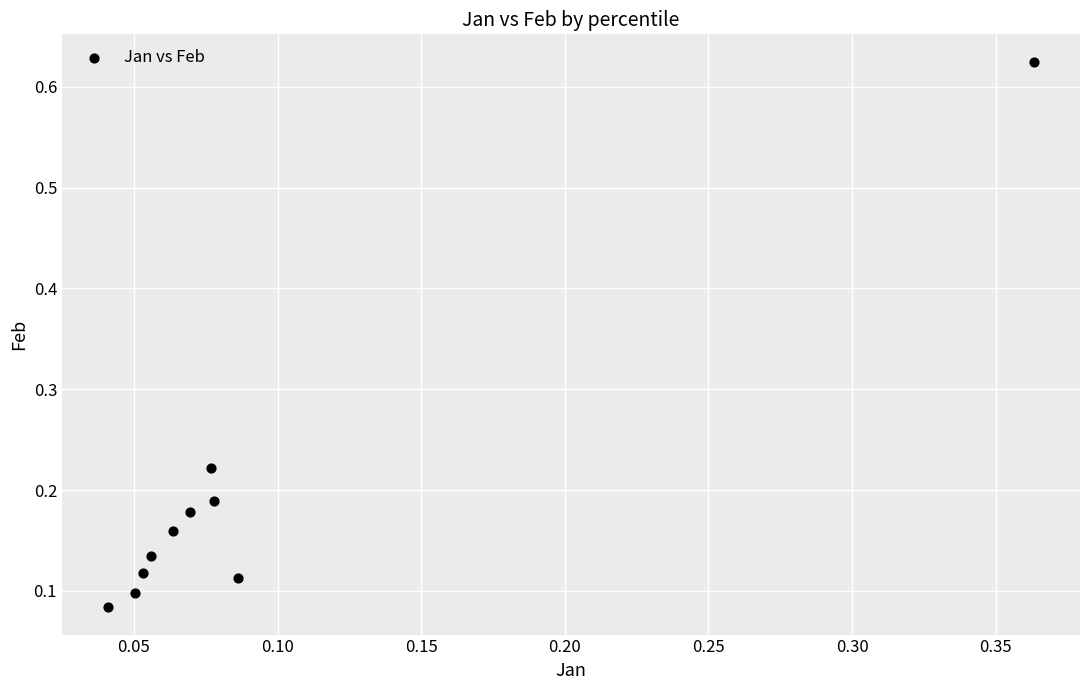

What is the range of Y values (max minus min)?

0.5